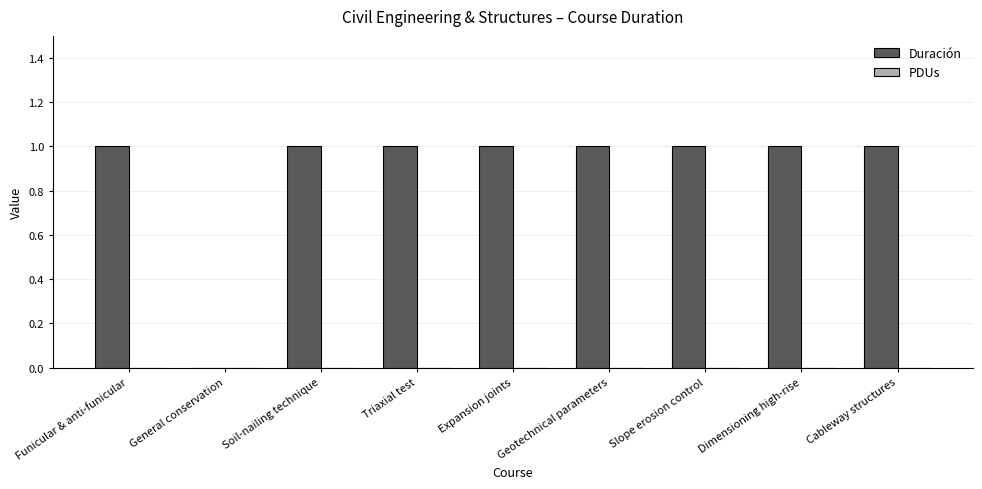

Approximately how many times larger is the value at Slope erosion control compared to Triaxial test?

1.0